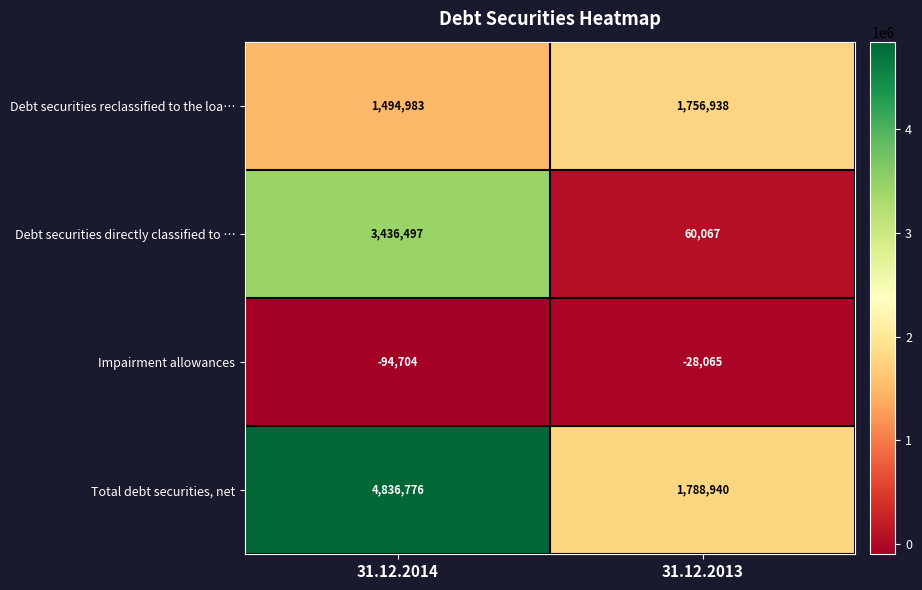

Which label corresponds to the largest value in the chart?

31.12.2014